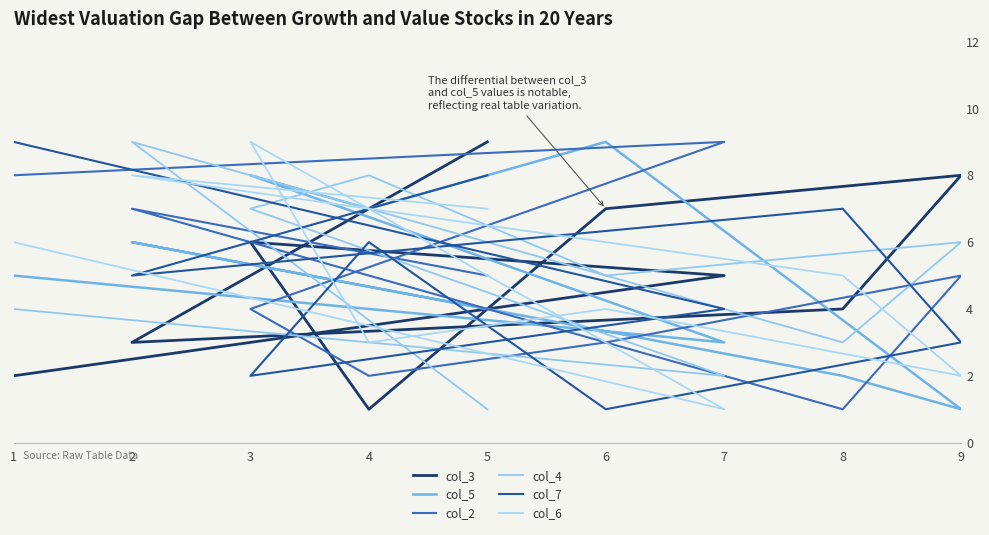

What is the maximum value for col_2?

9